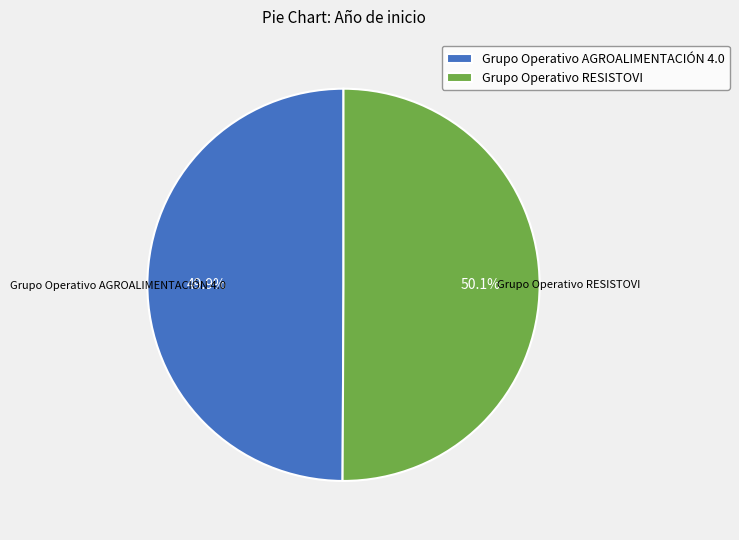

Count the number of slices in the pie.

2